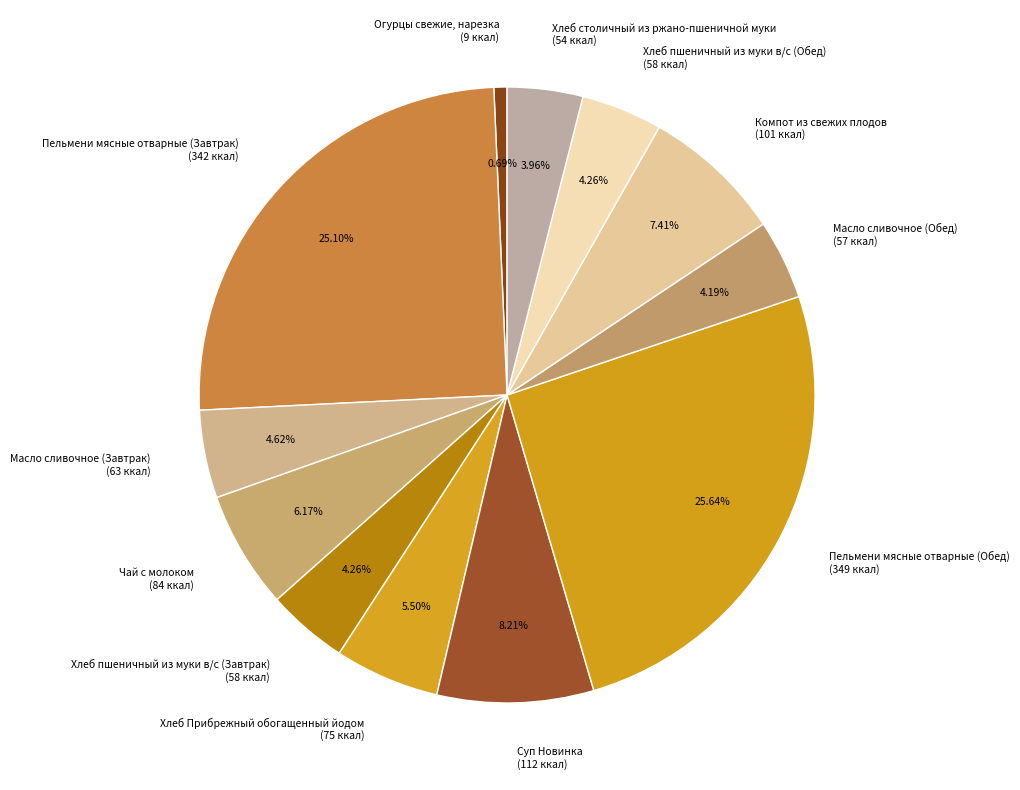

What percentage is NOT represented by Пельмени мясные отварные (Обед)?

74.4%